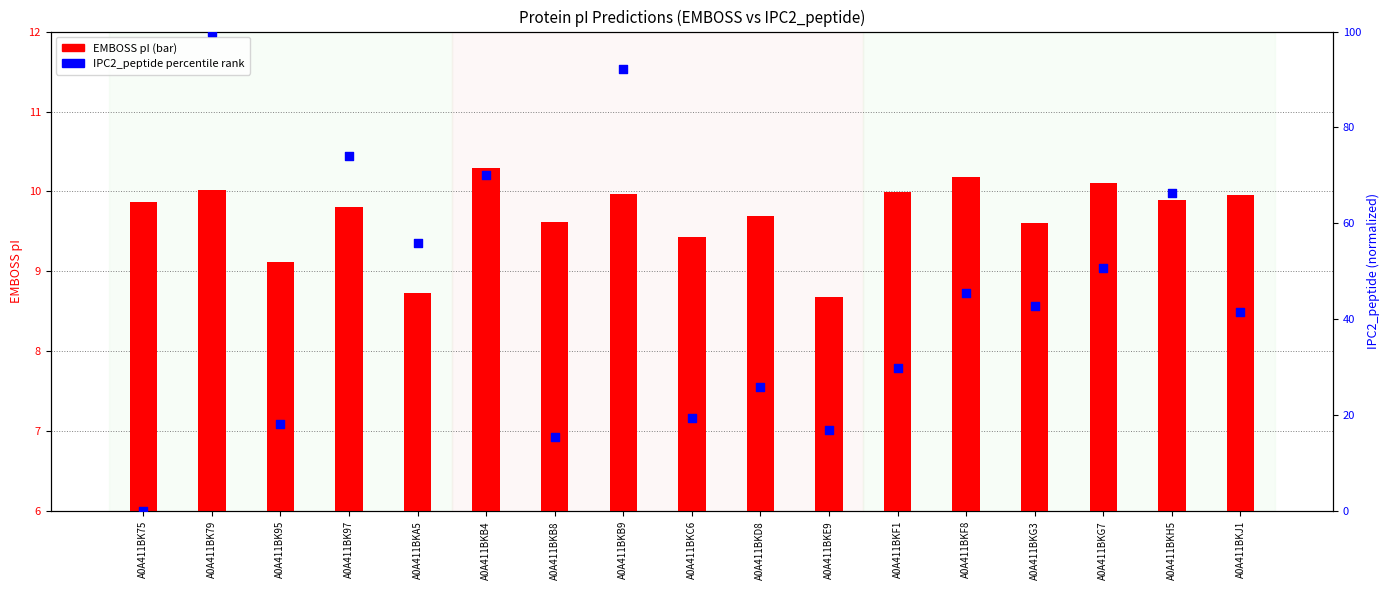

Which series reaches the minimum Y coordinate?

IPC2_peptide (norm)